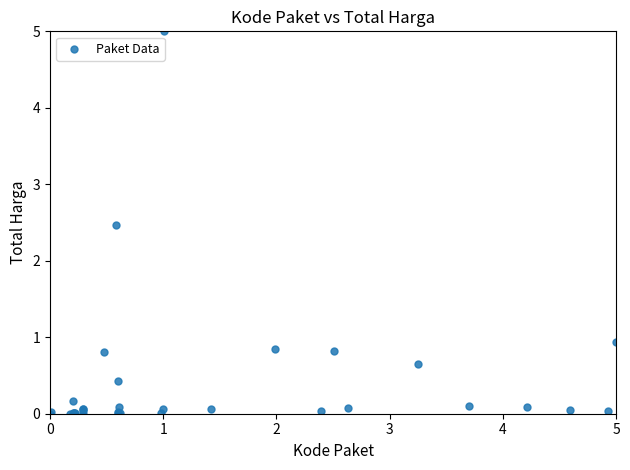

What Y value in the scatter plot is closest to 2?

2.5